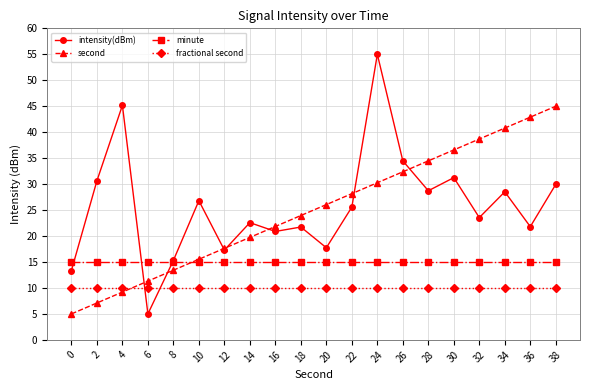

What is the difference between the highest and lowest values at 26?

24.5